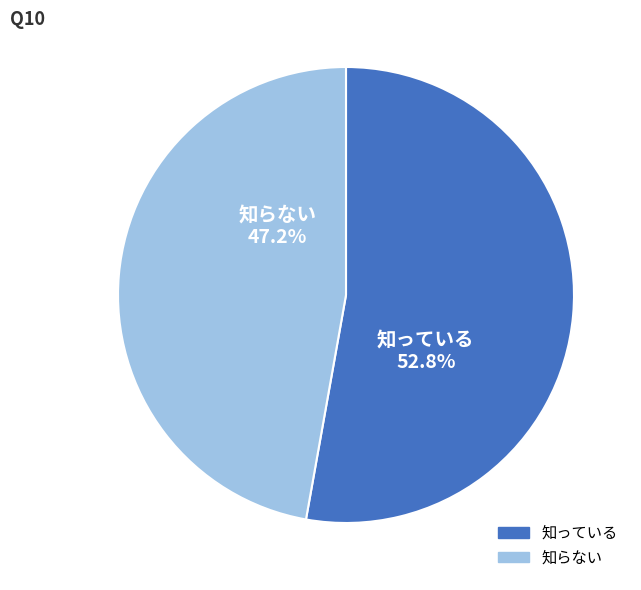

Does any single category account for the majority?

Yes